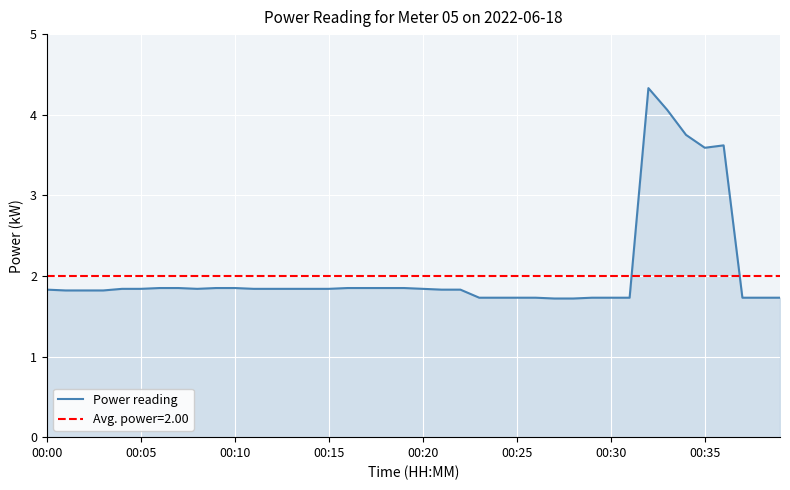

What is the maximum value shown in the chart?

4.3